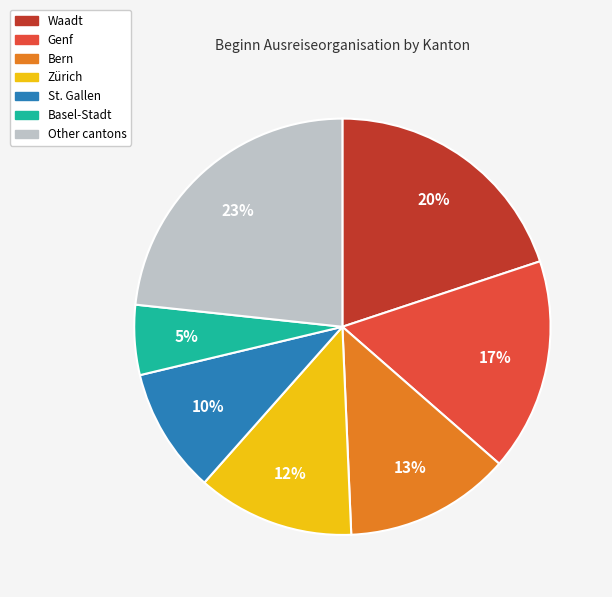

Is there a majority slice in this chart?

No